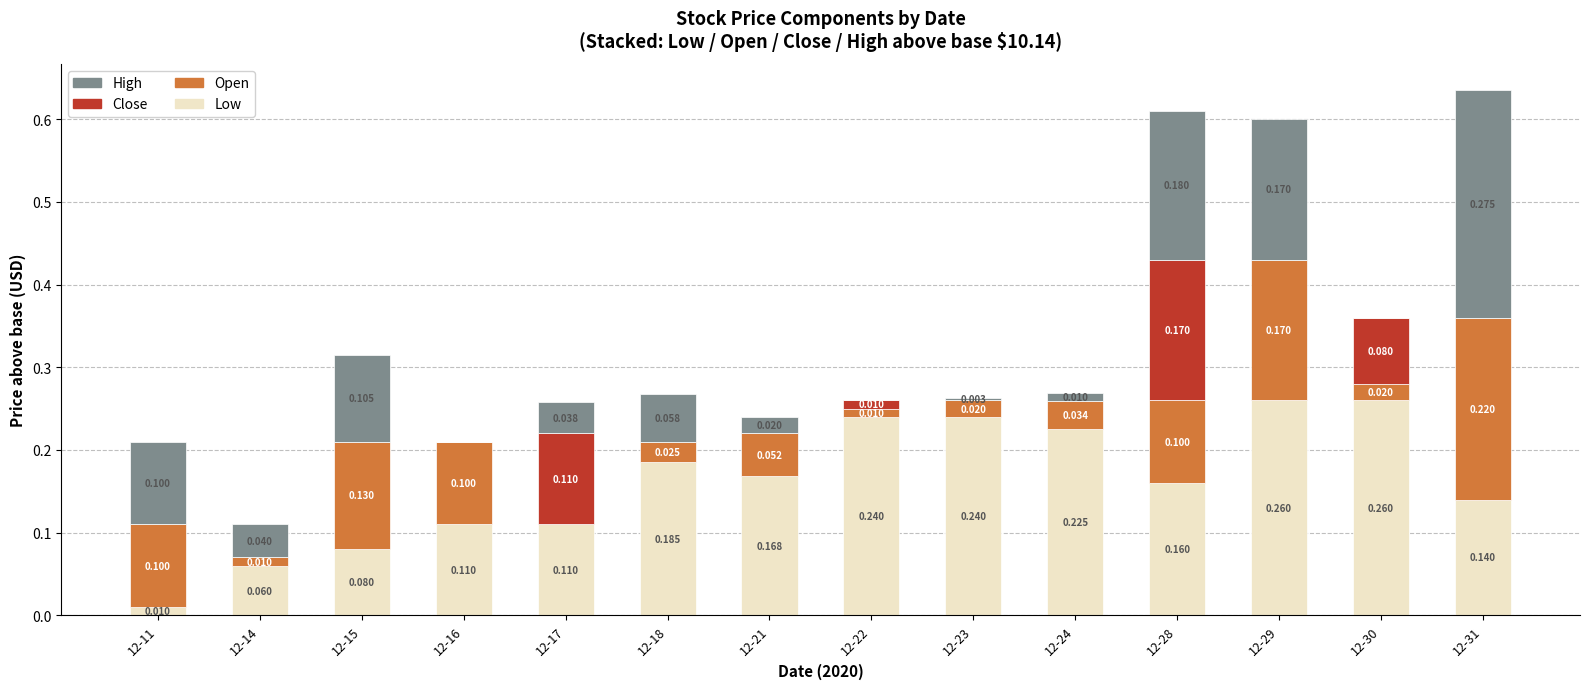

Between 12-21 and 12-30, which is larger?

12-30